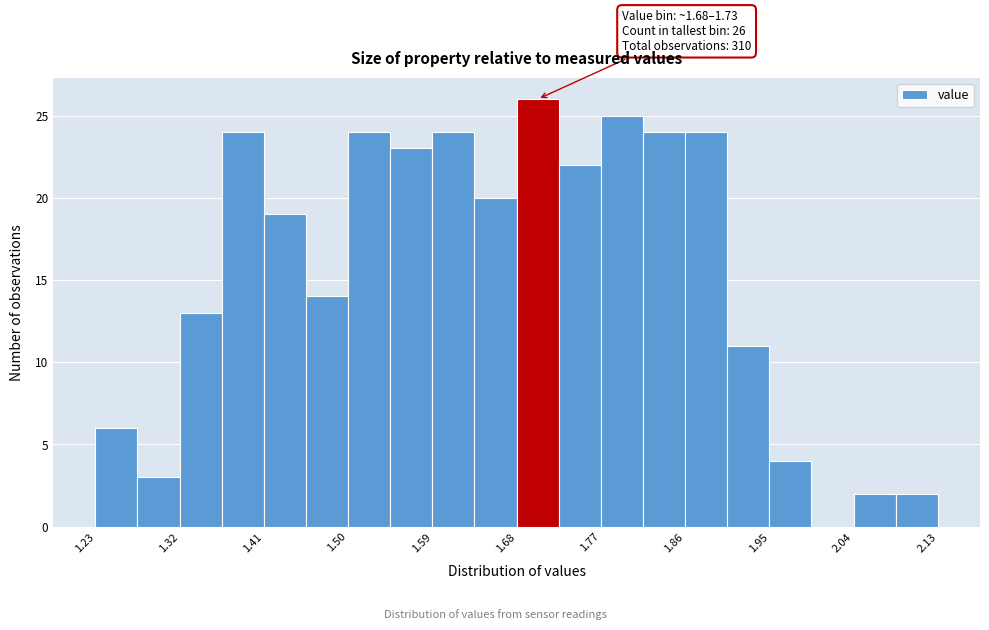

Over which range of the x-axis is the bar tallest?

1.680 to 1.725